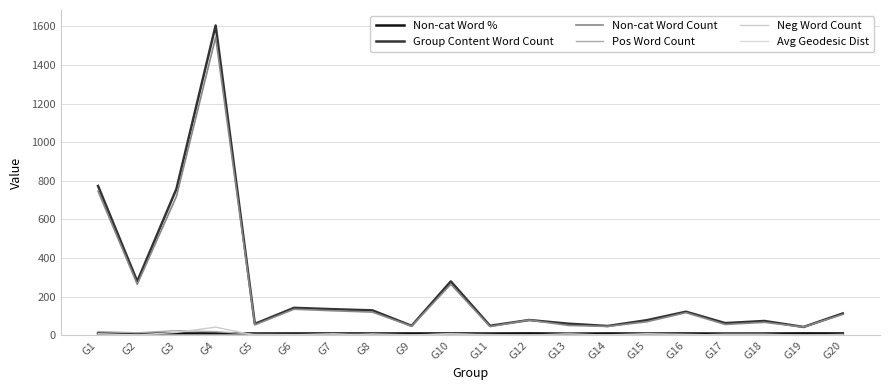

What value does the Group Content Word Count series have at G6?

142.0